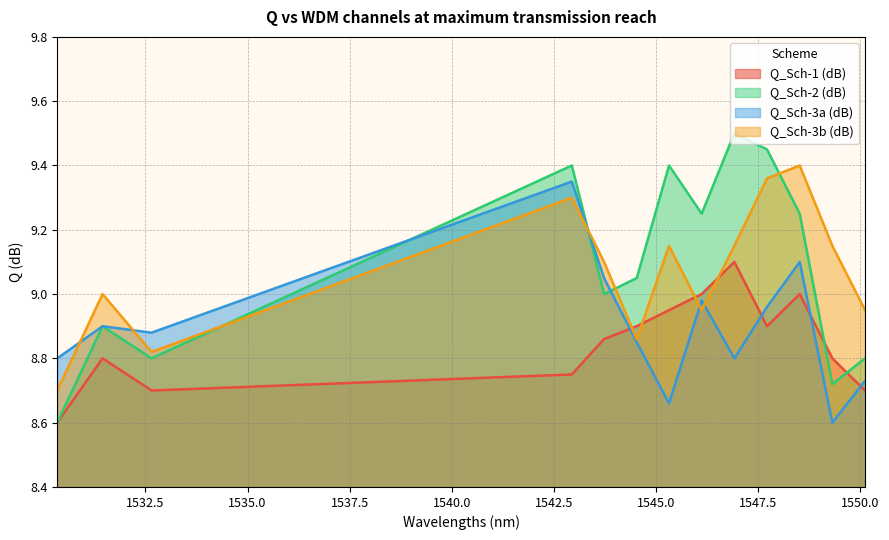

Which series changed the most between 1532.65 and 1544.53?

Q_Sch-2 (dB)